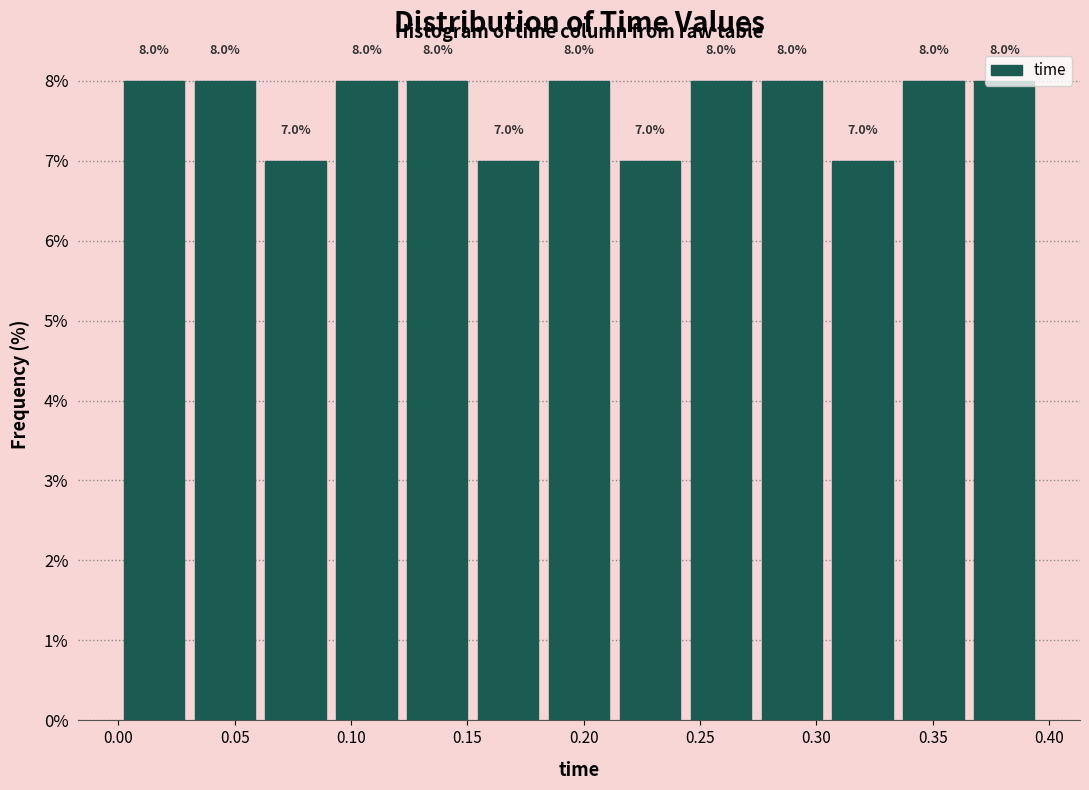

Reading left to right, list every bar in this chart as the range it spans on the x-axis followed by its height. The bar edges are not printed on the chart, so give them approximately, as read against the axis.

0.000 to 0.030: 8.0
0.030 to 0.060: 8.0
0.060 to 0.090: 7.0
0.090 to 0.120: 8.0
0.120 to 0.150: 8.0
0.150 to 0.185: 7.0
0.185 to 0.215: 8.0
0.215 to 0.245: 7.0
0.245 to 0.275: 8.0
0.275 to 0.305: 8.0
0.305 to 0.335: 7.0
0.335 to 0.365: 8.0
0.365 to 0.395: 8.0